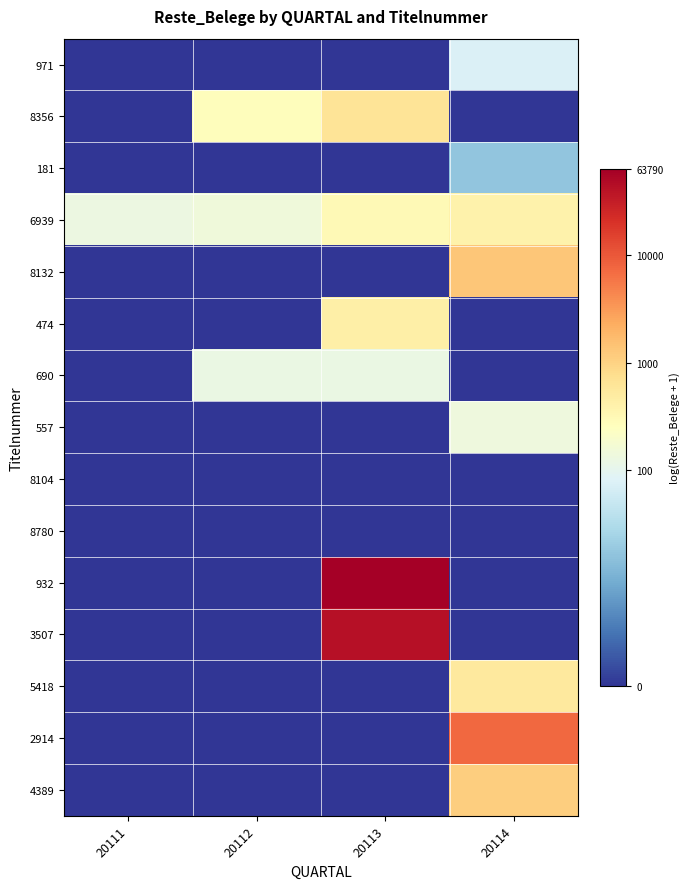

Which category has the highest value across all series?

20113